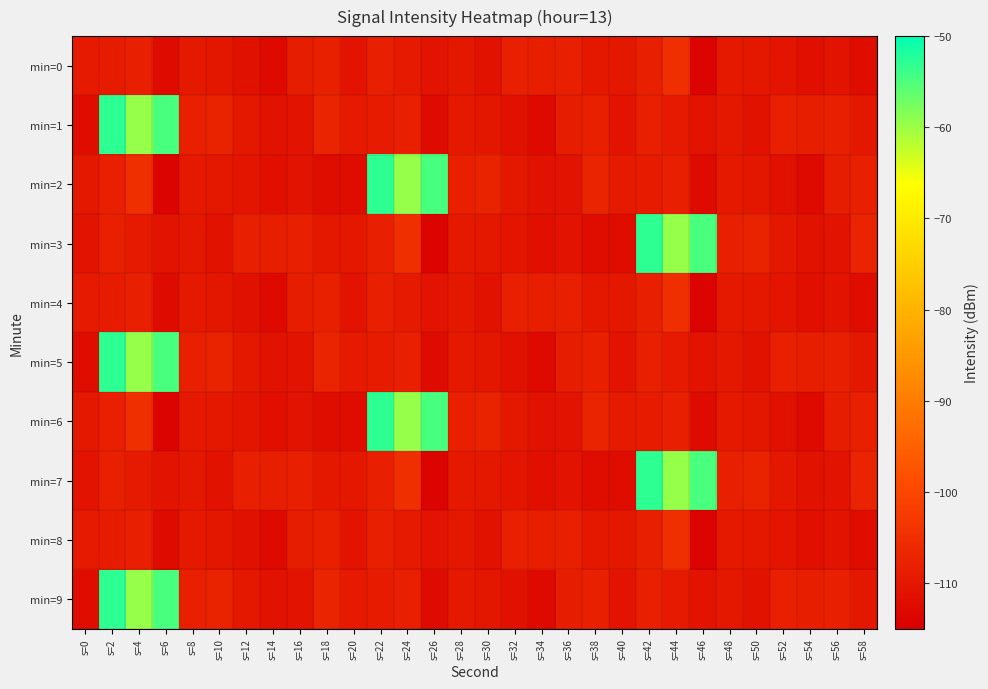

At which category is the sum across all series the highest?

s=2